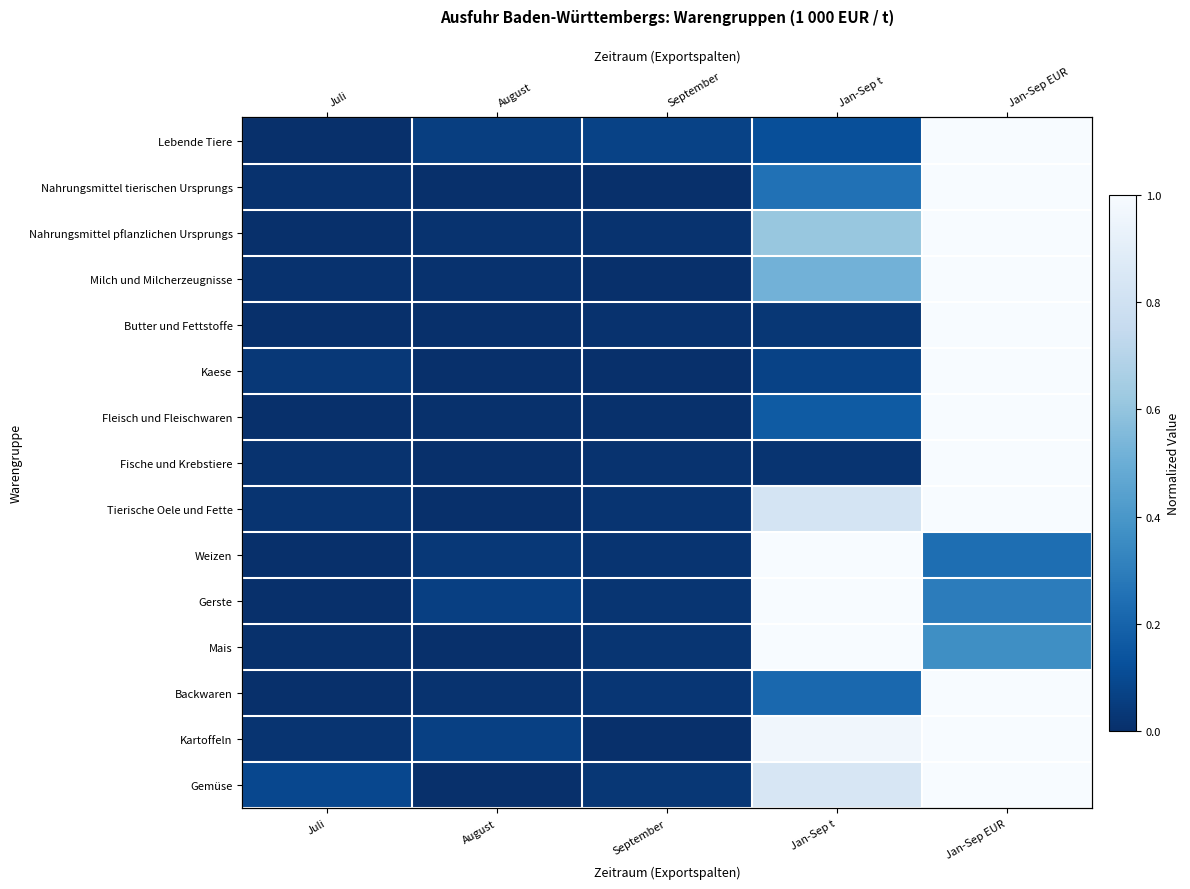

What is the sum of the Nahrungsmittel pflanzlichen Ursprungs values at August and Jan-Sep EUR?

1.0